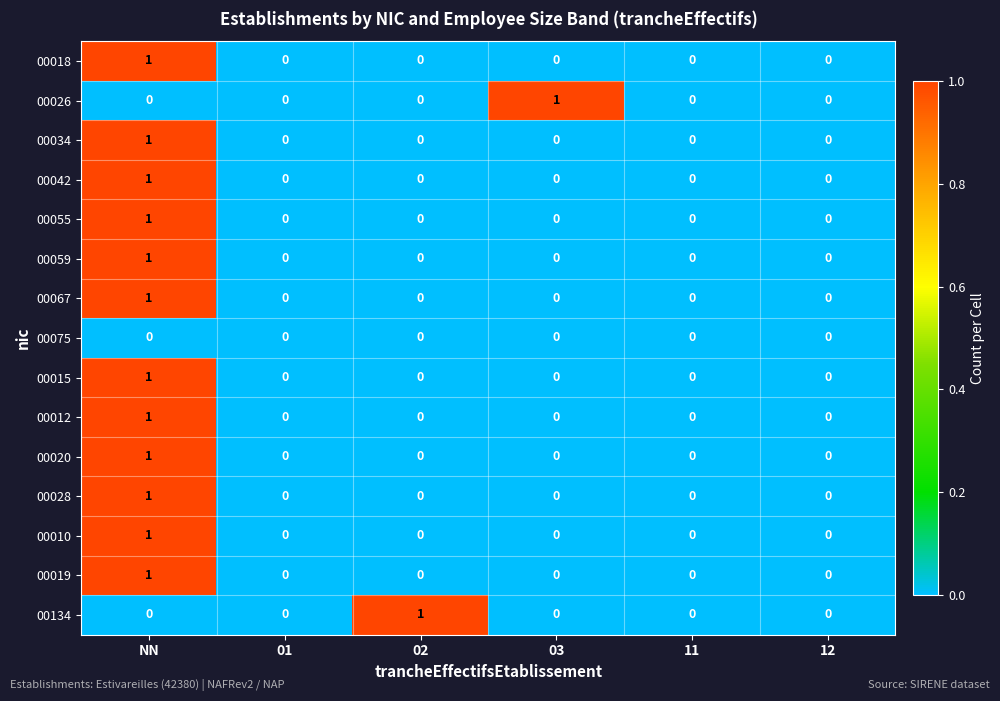

Count the 00026 values in the range 0 to 1.

6